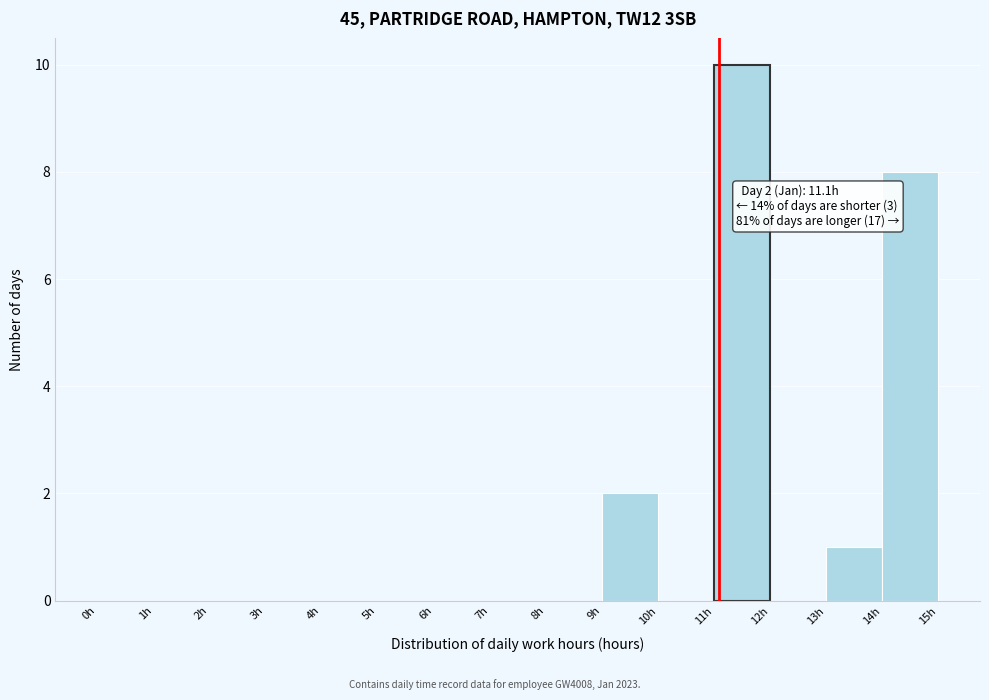

Over which range of the x-axis is the bar tallest?

11 to 12